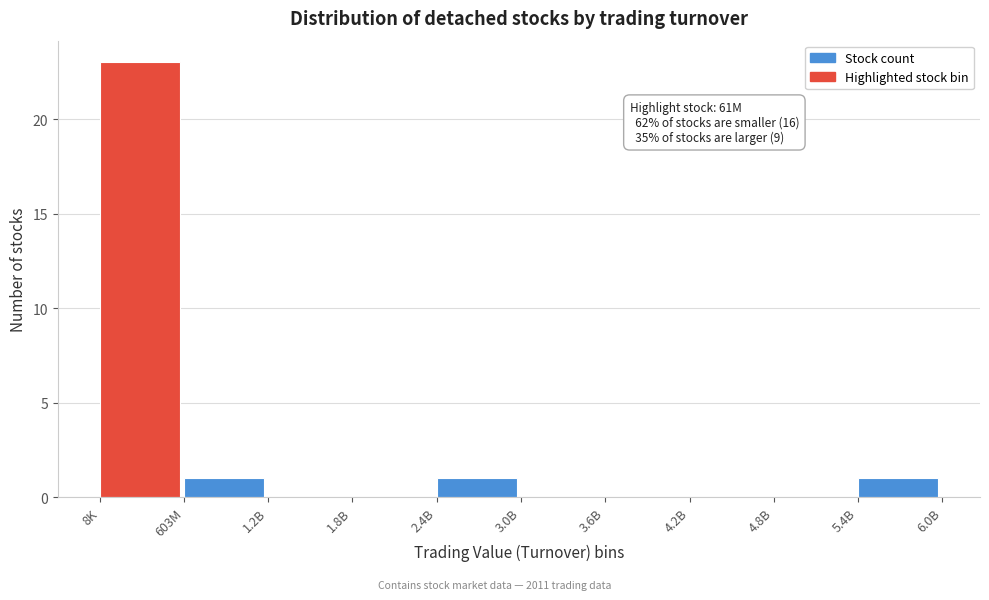

Reading right to left, transcribe all the data shown in this chart.

5.4B=1	4.8B=0	4.2B=0	3.6B=0	3.0B=0	2.4B=1	1.8B=0	1.2B=0	603M=1	8K=23